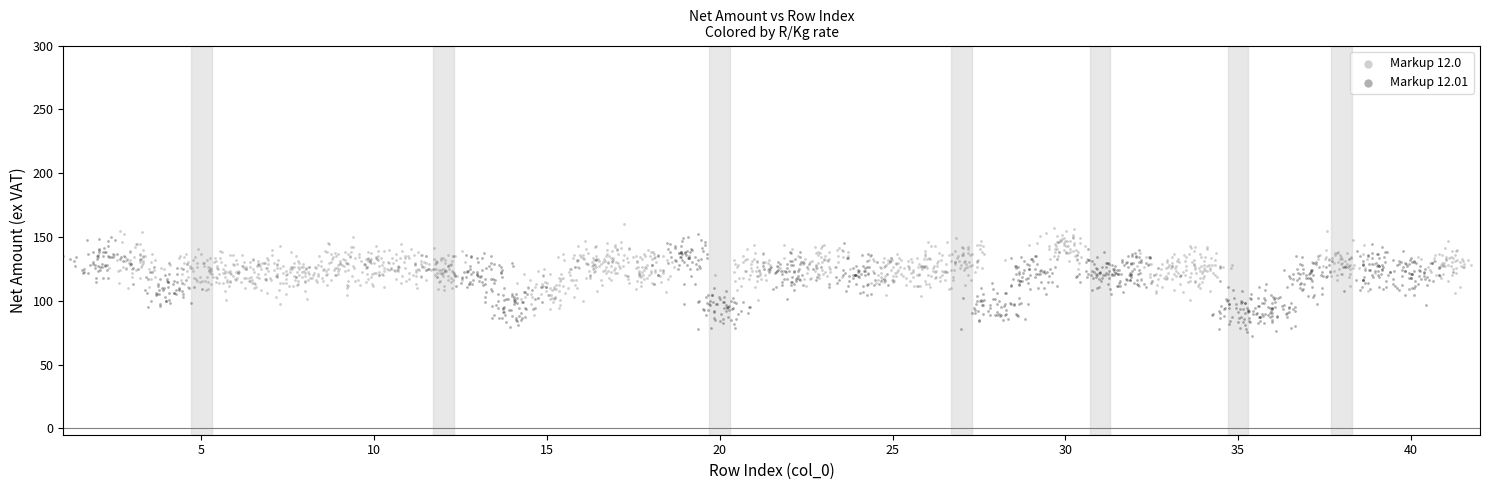

Which series has the widest spread of Y values?

Markup 12.01